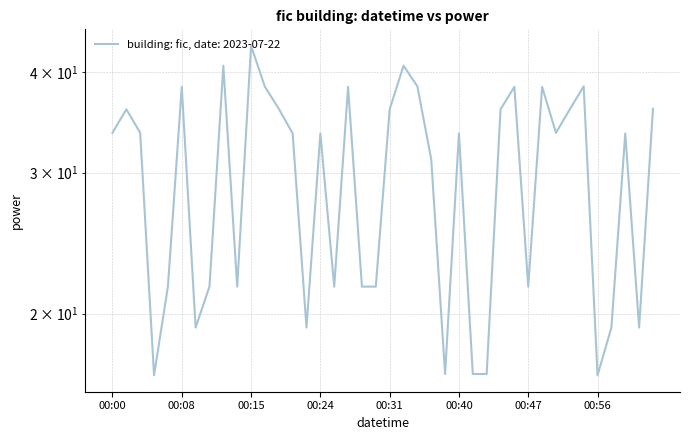

At which label does the data first exceed 33?

00:00